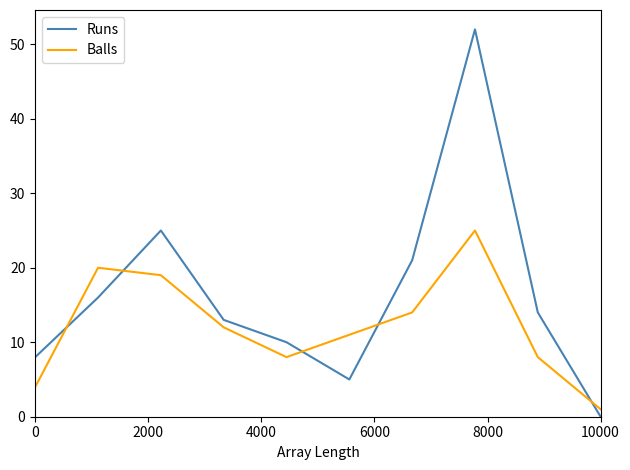

Rank the series by their maximum value, from highest to lowest.

Runs, Balls